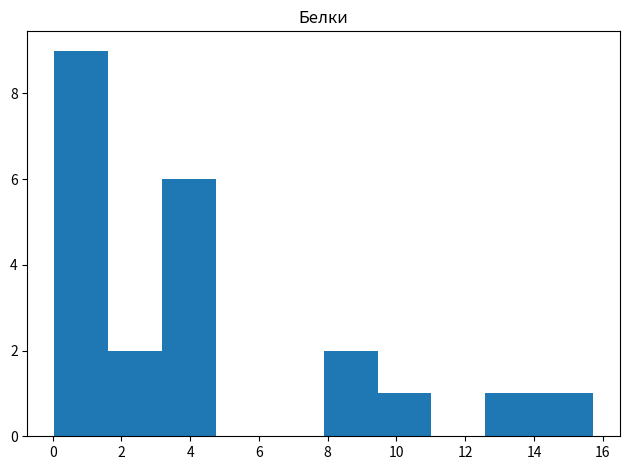

Reading left to right, transcribe this chart: for each bar, give the range it covers on the x-axis and its height. Neither the bar edges nor the heights are printed on the chart, so give them approximately, as read against the axes.

0.0 to 1.6: 9
1.6 to 3.2: 2
3.2 to 4.8: 6
4.8 to 6.4: 0
6.4 to 7.8: 0
7.8 to 9.4: 2
9.4 to 11.0: 1
11.0 to 12.6: 0
12.6 to 14.2: 1
14.2 to 15.8: 1